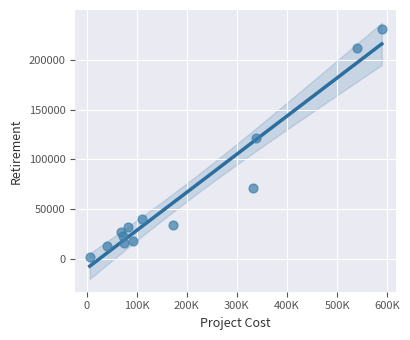

What Y value in the scatter plot is closest to 116575?

121404.4